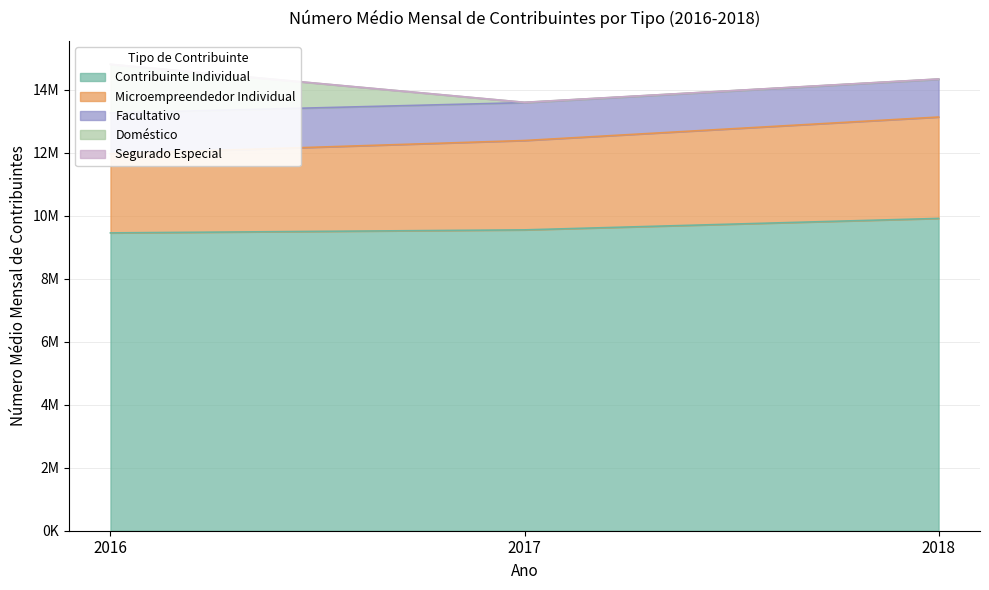

Reading right to left, transcribe all the data shown in this chart.

Contribuinte Individual: 9920445	9556280	9460293
Microempreendedor Individual: 3219886	2838293	2513796
Facultativo: 1197587	1202873	1295968
Doméstico: 9225	9068	1543319
Segurado Especial: 1980	2084	2238